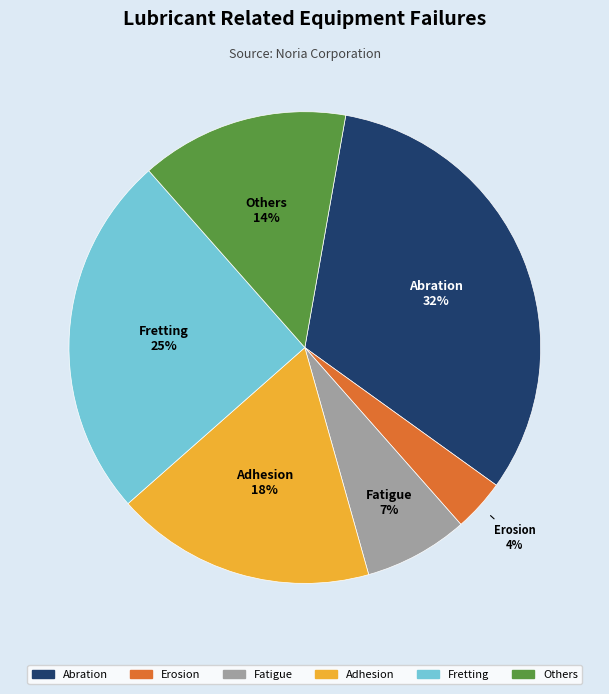

Is it true that Erosion is 4% of the pie?

True